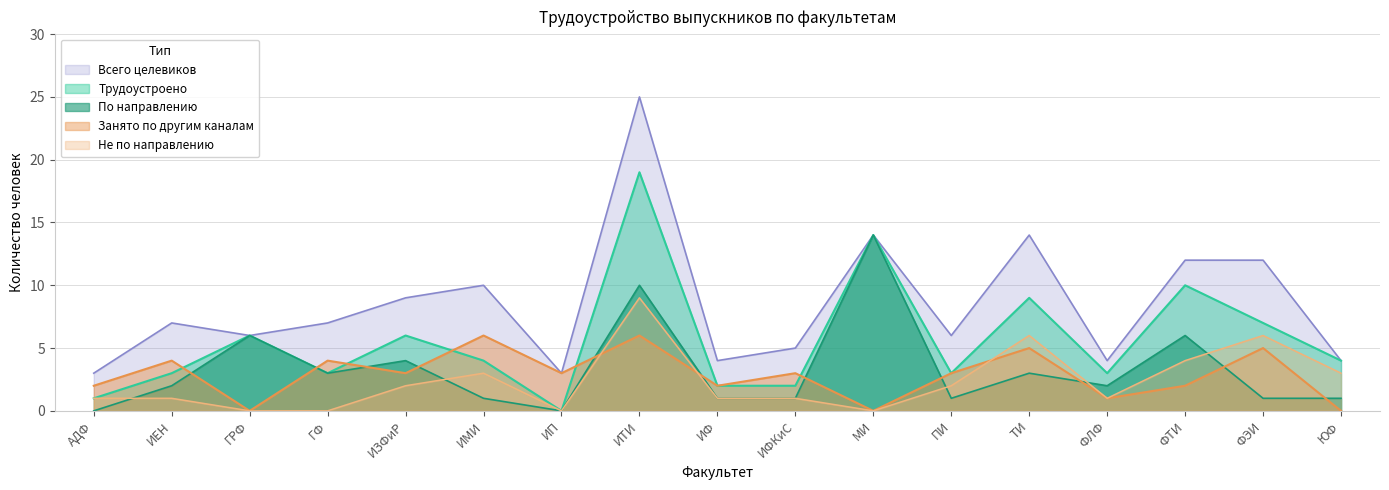

The Трудоустроено series shows 2 at ТИ. True or false?

False